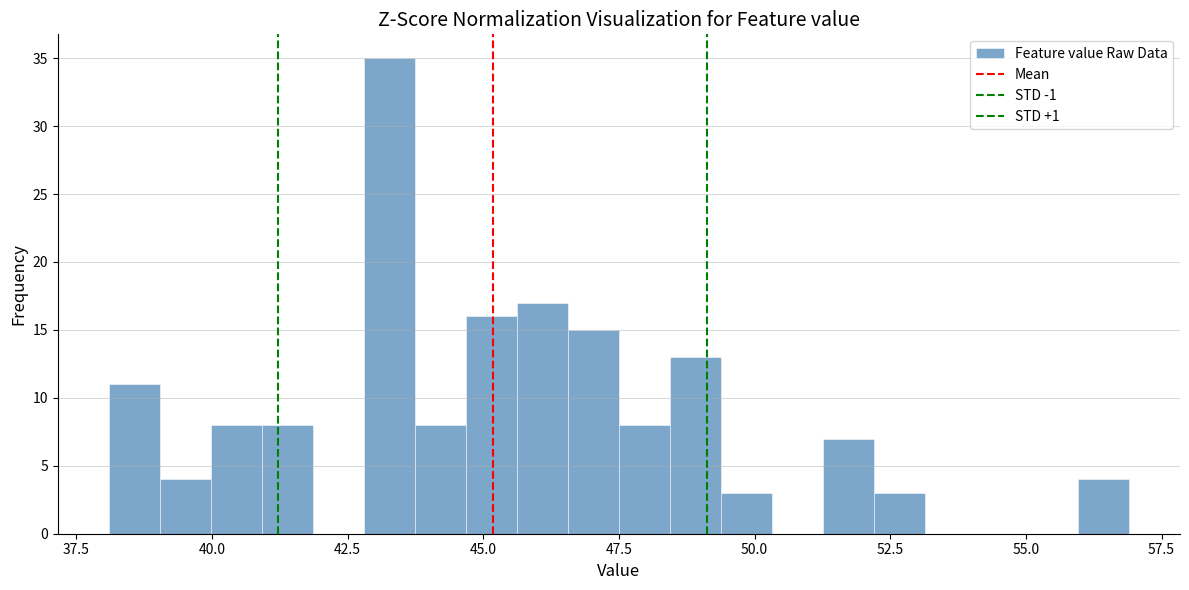

Around what value on the x-axis is the tallest bar? Give the approximate position of its centre, as read against the axis.

43.5